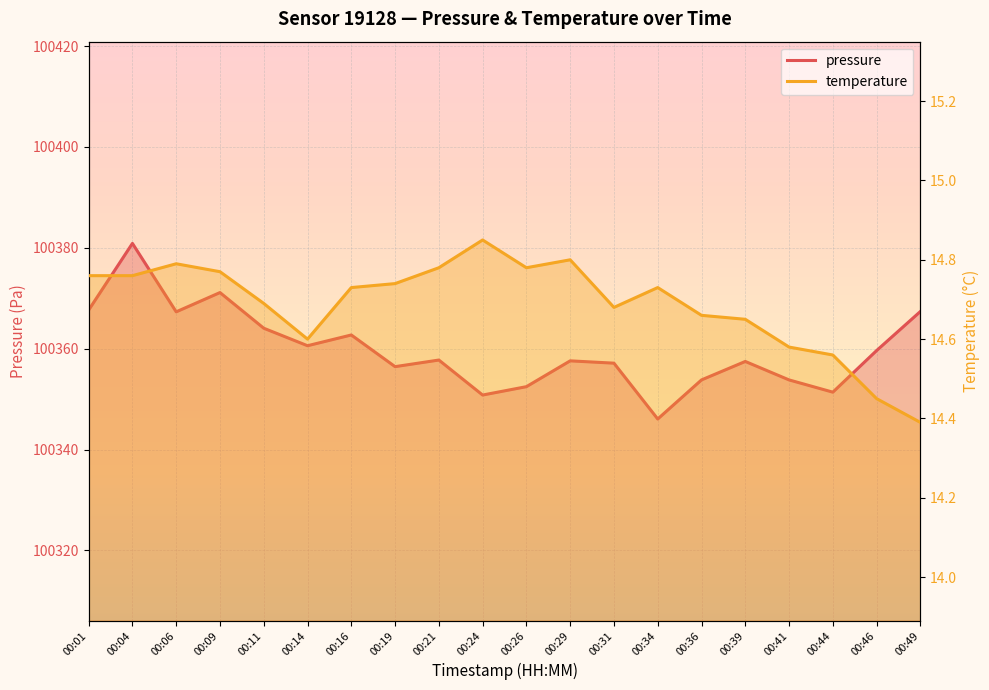

What is the difference between the maximum and minimum values in the temperature series?

0.5